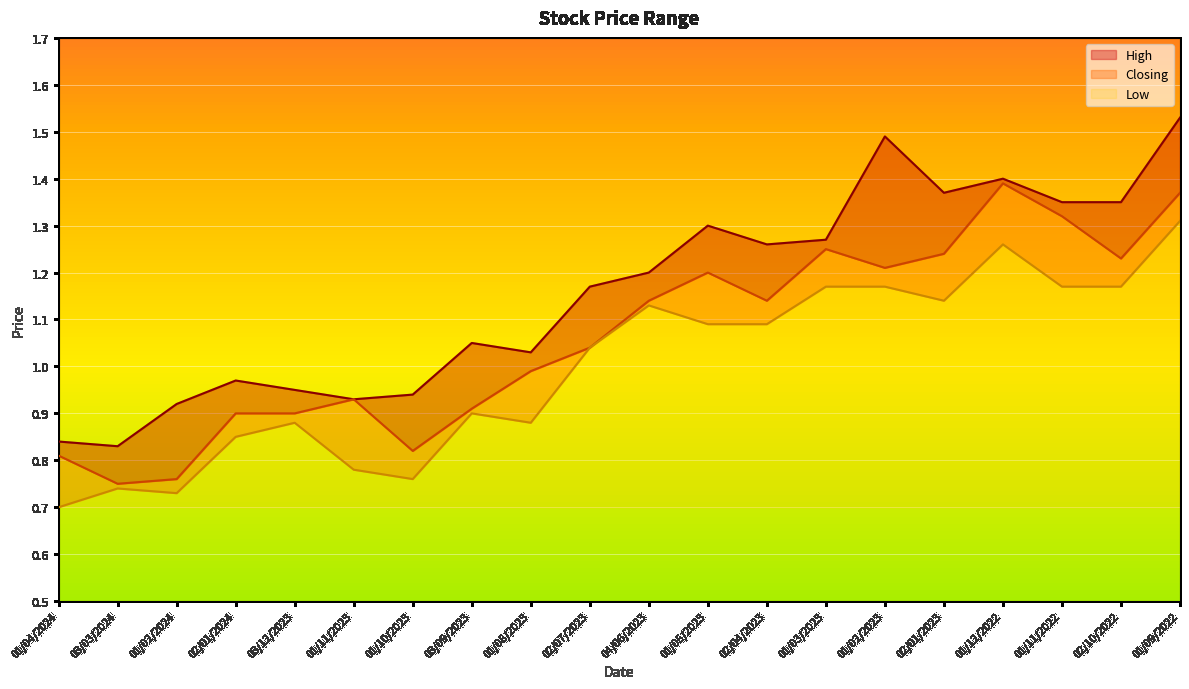

What is the difference between the highest and lowest values at 03/03/2024?

0.1